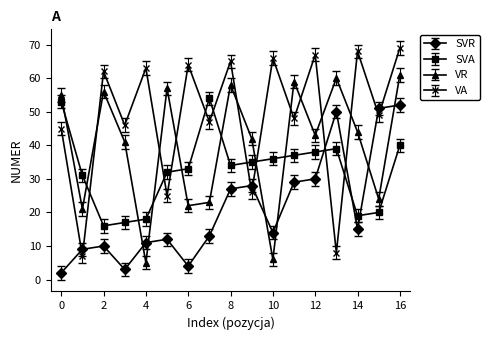

Rank the series by their maximum value, from lowest to highest.

SVR, SVA, VR, VA